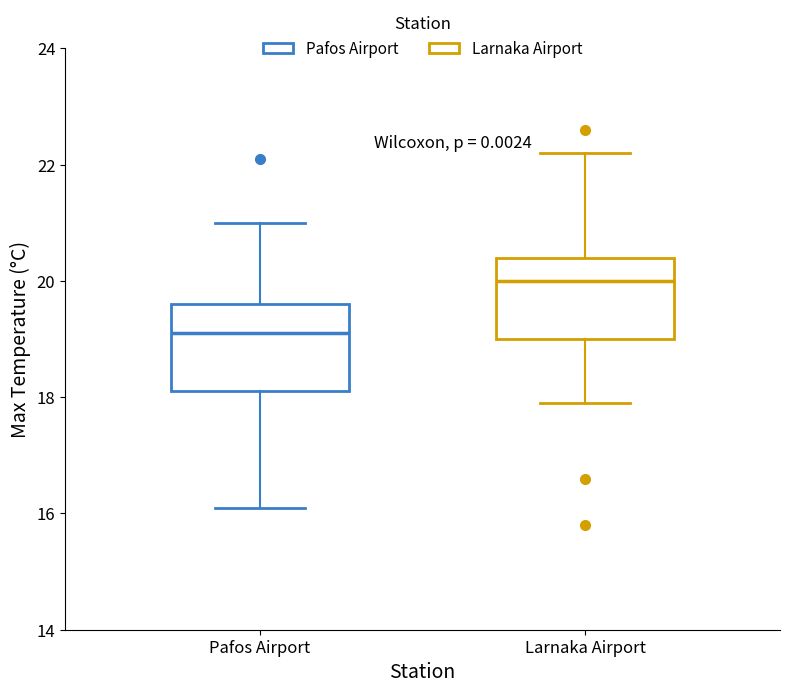

Reading left to right, transcribe this box plot: for each box, give where its median line is, the range the box spans, and where its two whiskers end, as read against the y-axis. The values are not printed on the chart, so give them approximately, as read against the axis.

Pafos Airport: median 19.2, box 18.2 to 19.6, whiskers 16.2 to 21.0
Larnaka Airport: median 20.0, box 19.0 to 20.4, whiskers 18.0 to 22.2